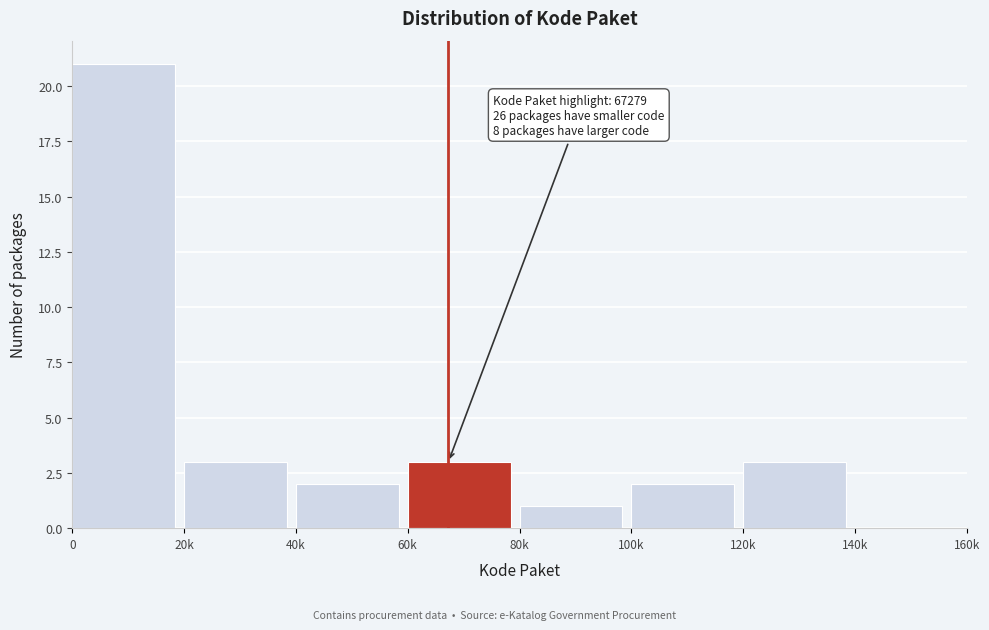

Reading right to left, what are all the values shown in this chart?

140k=0	120k=3	100k=2	80k=1	60k=3	40k=2	20k=3	0=21